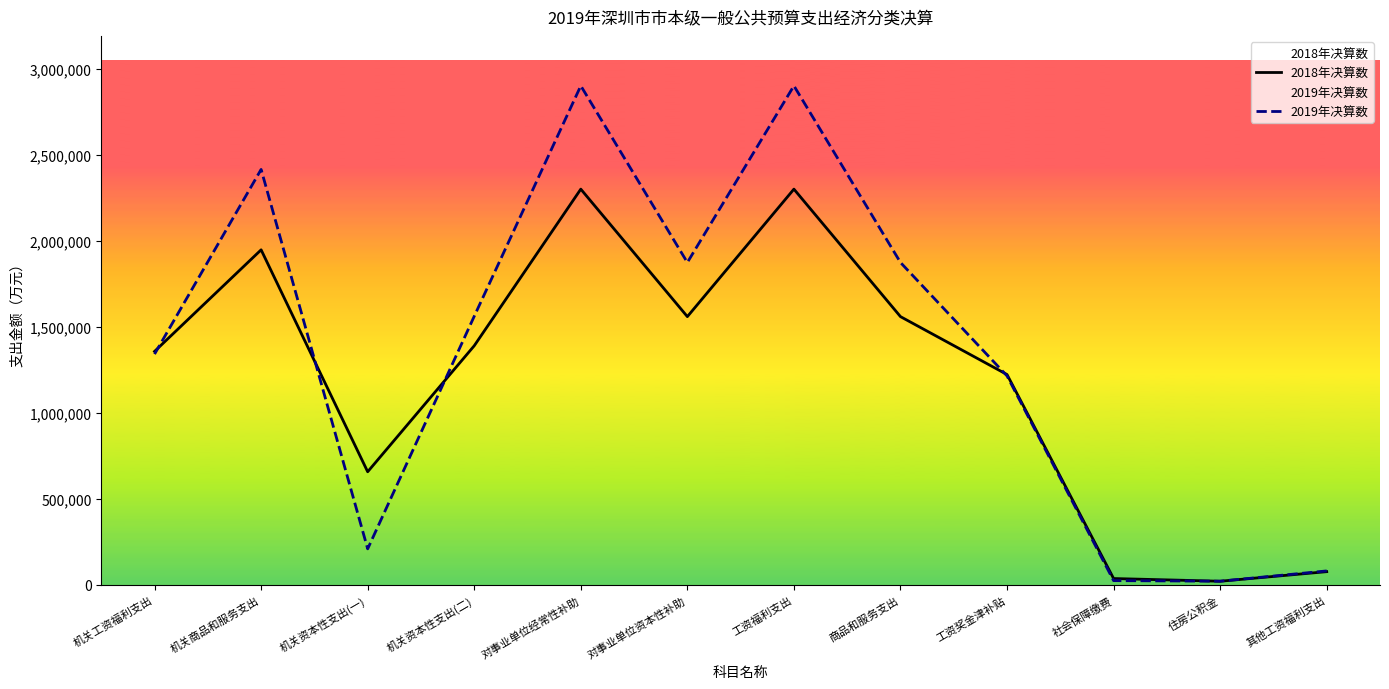

Where do 2018年决算数 and 2019年决算数 first cross each other?

机关工资福利支出 and 机关商品和服务支出